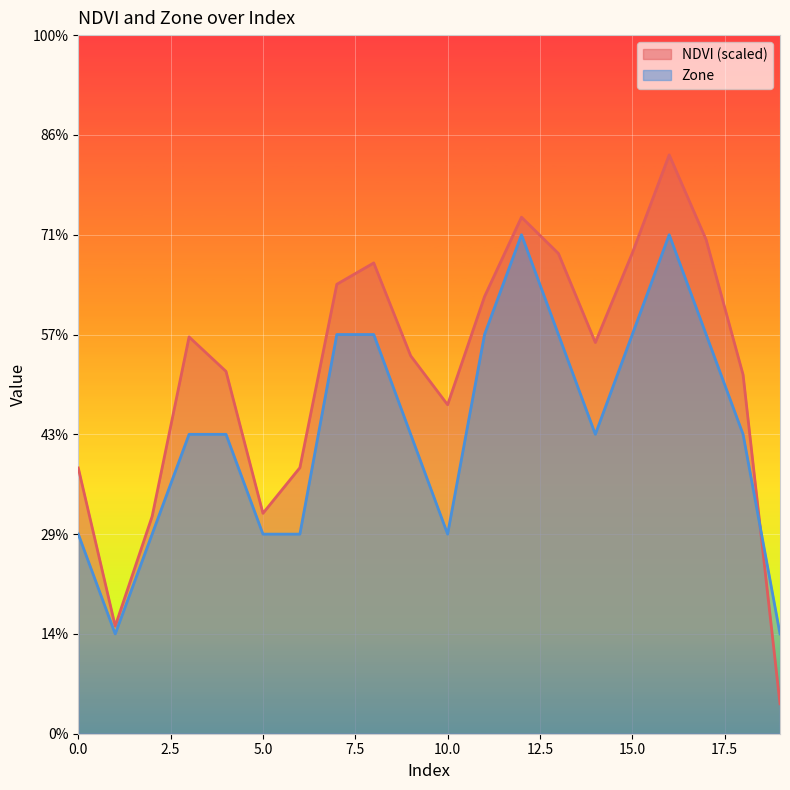

How many interior local peaks does the NDVI series have?

4